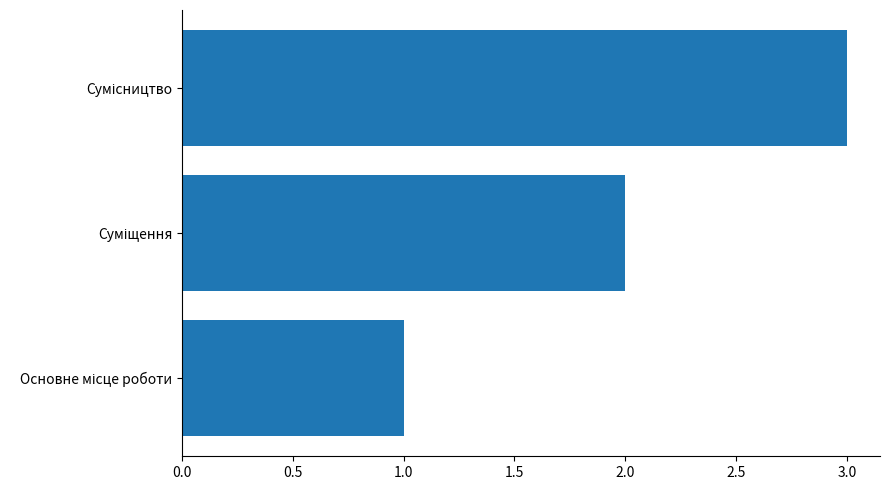

What is the maximum value shown in the chart?

3